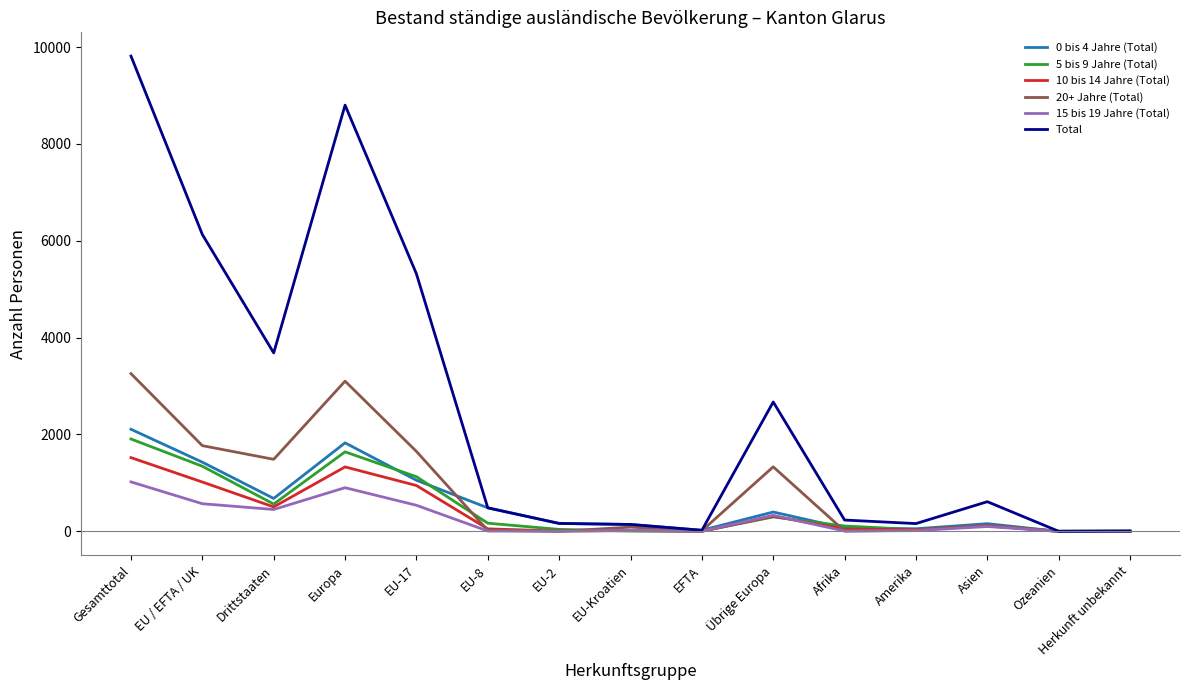

Which series changed the most between Gesamttotal and Amerika?

Total